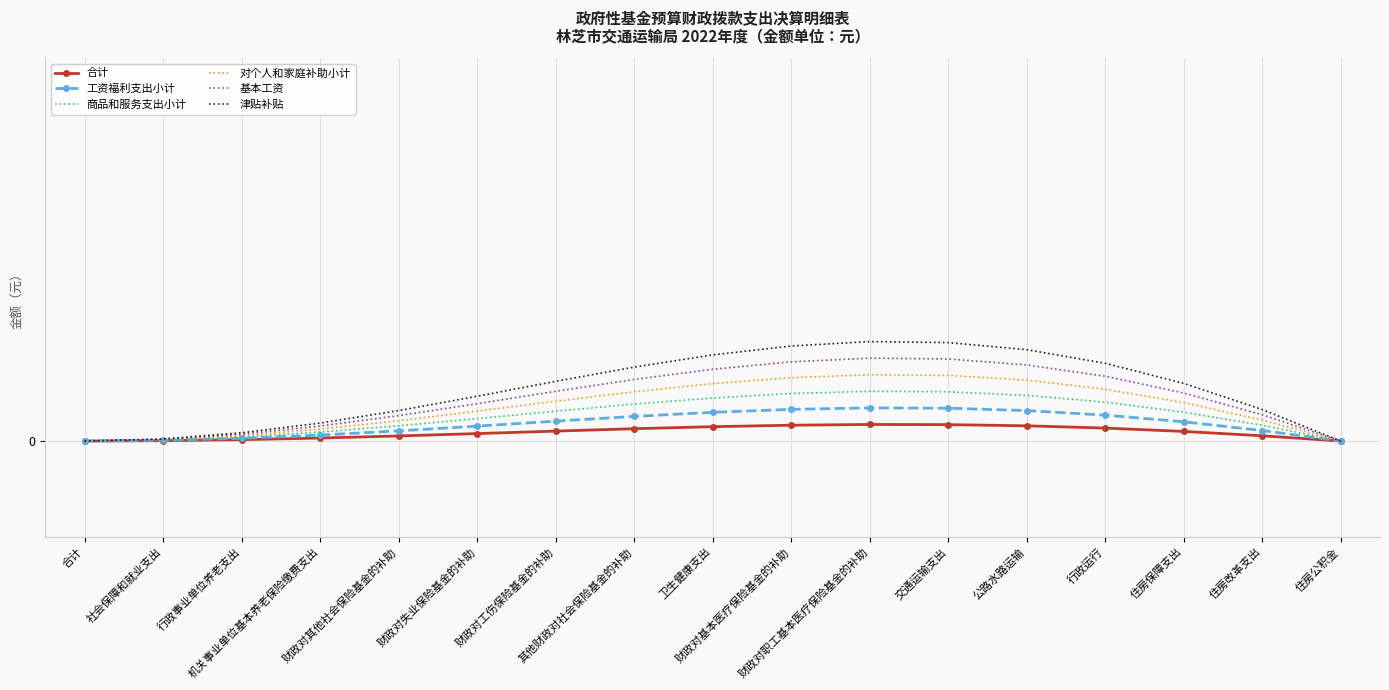

In 基本工资, how many points are higher than both neighbors (excluding endpoints)?

1